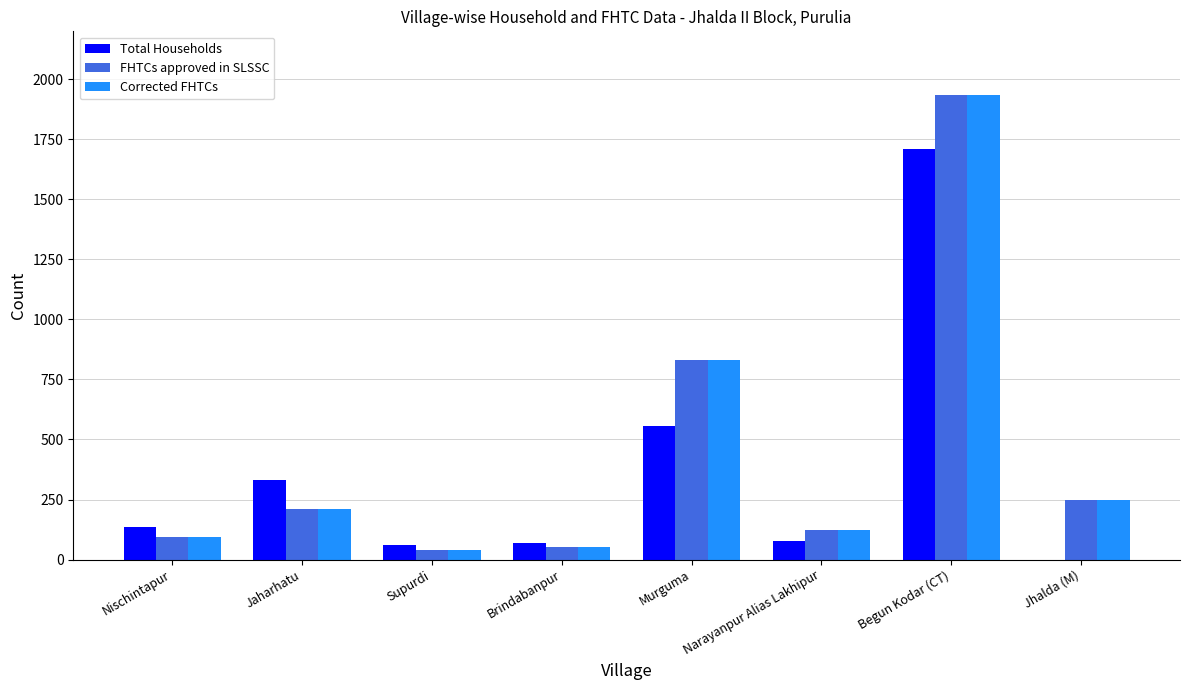

Which label corresponds to the largest value in the chart?

Begun Kodar (CT)